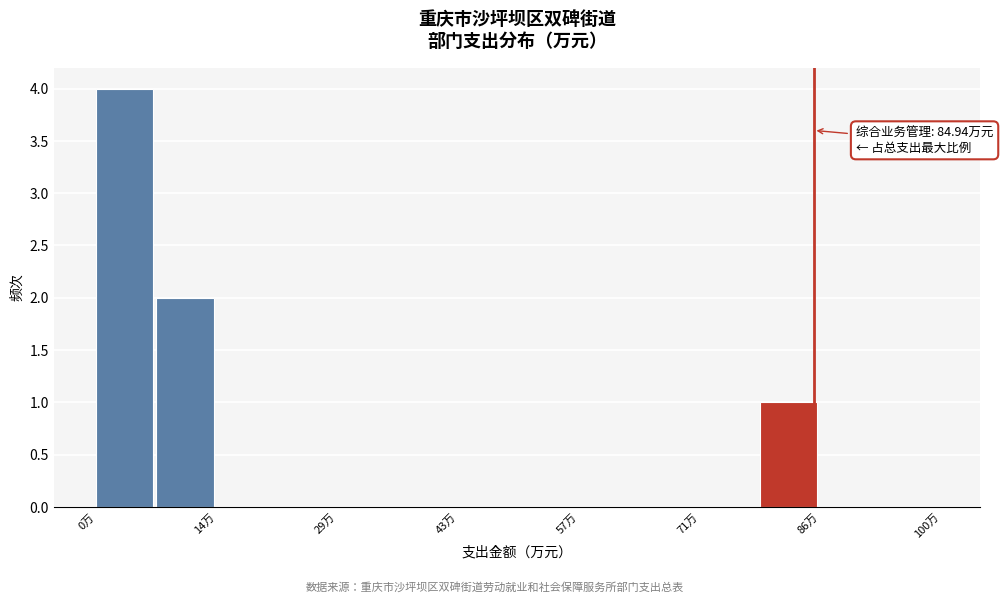

Around what value on the x-axis is the tallest bar? Give the approximate position of its centre, as read against the axis.

4